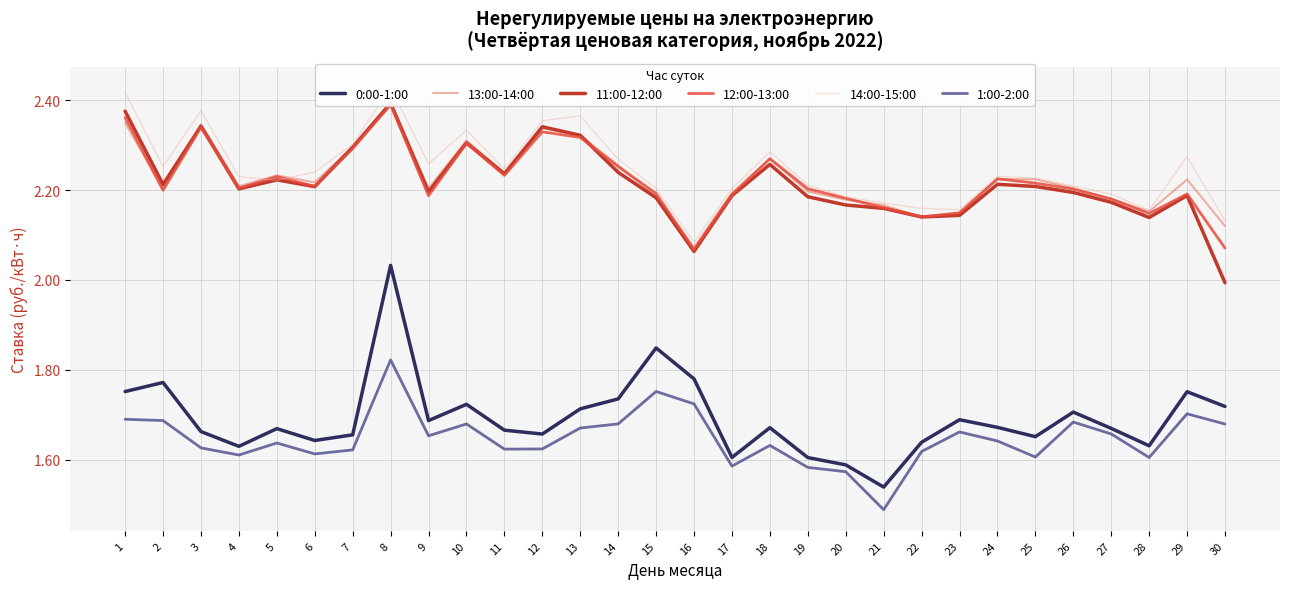

What is the approximate value of 12:00-13:00 at 6?

2.2